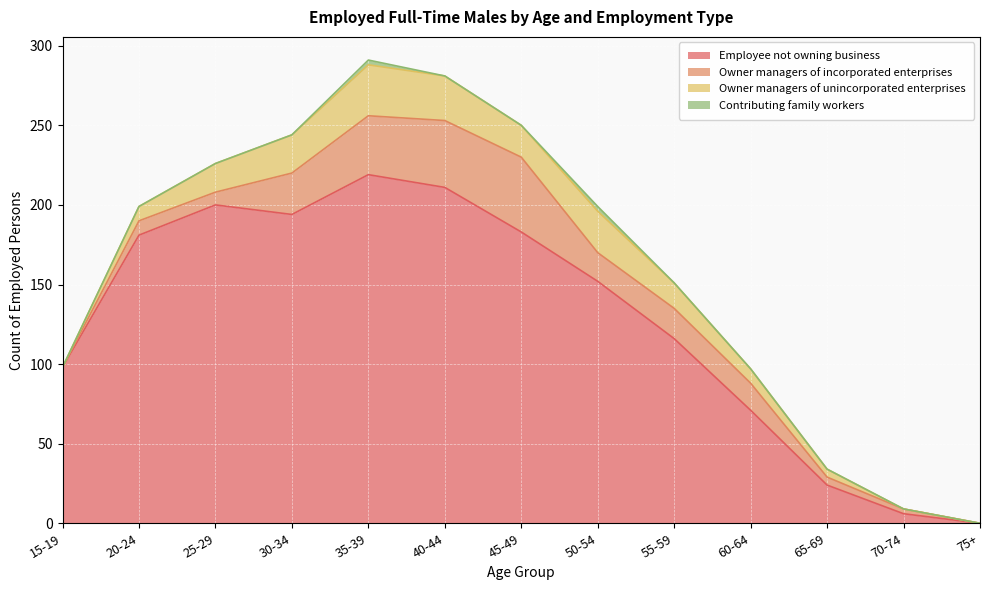

Rank the series at 75+ from highest to lowest value.

Employee not owning business, Owner managers of incorporated enterprises, Owner managers of unincorporated enterprises, Contributing family workers